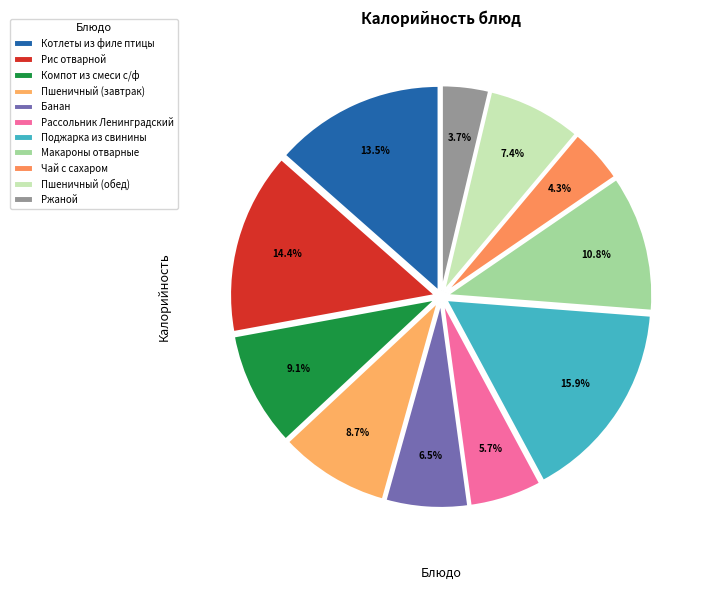

To the nearest percent, what is the difference between the largest and smallest slice percentages?

12%